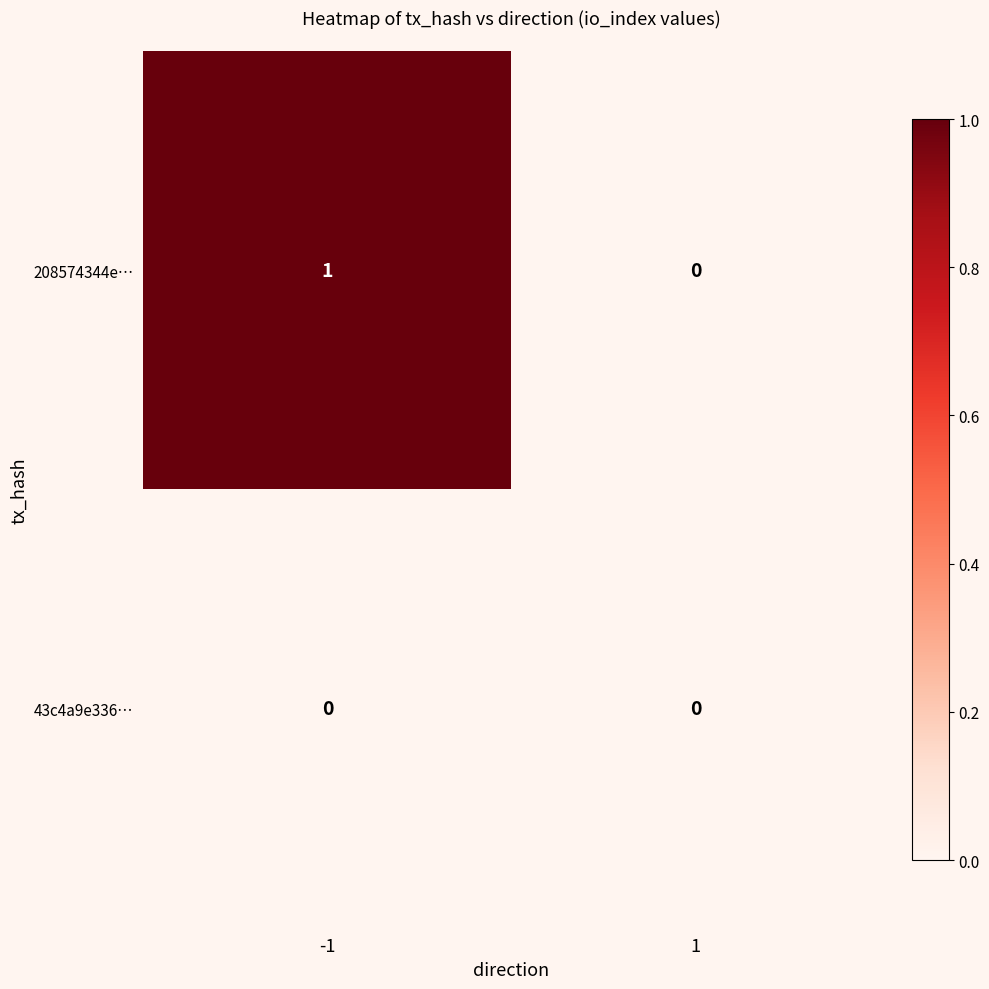

Between -1 and 1, which series saw the biggest shift?

208574344e…